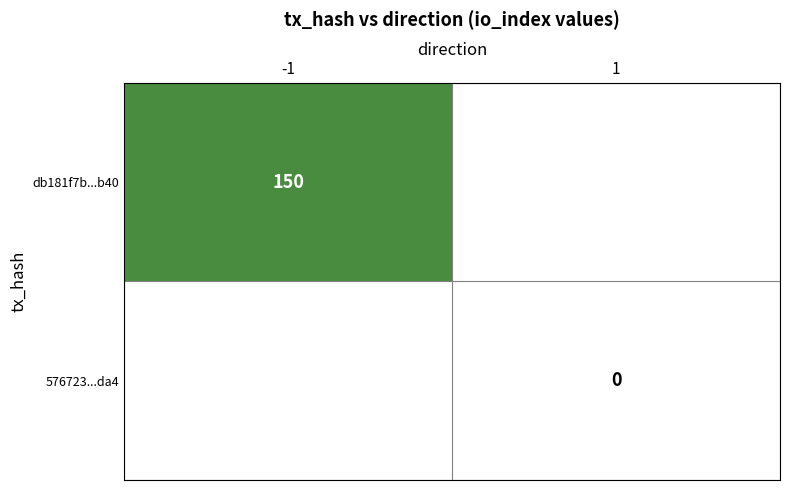

Is it true that db181f7b...b40 equals 150 at -1?

True